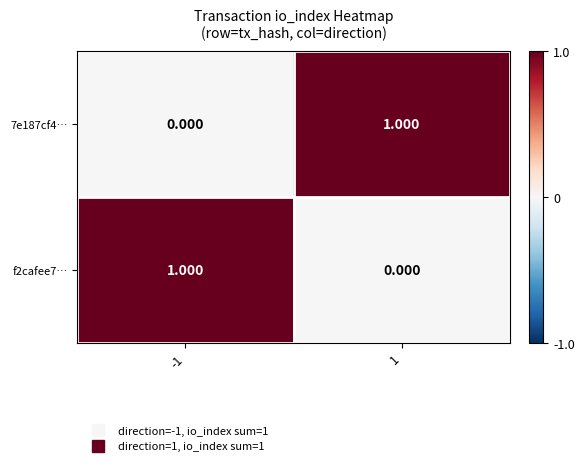

Is the value of 7e187cf4… at 1 greater than the value of f2cafee7… at 1?

Yes